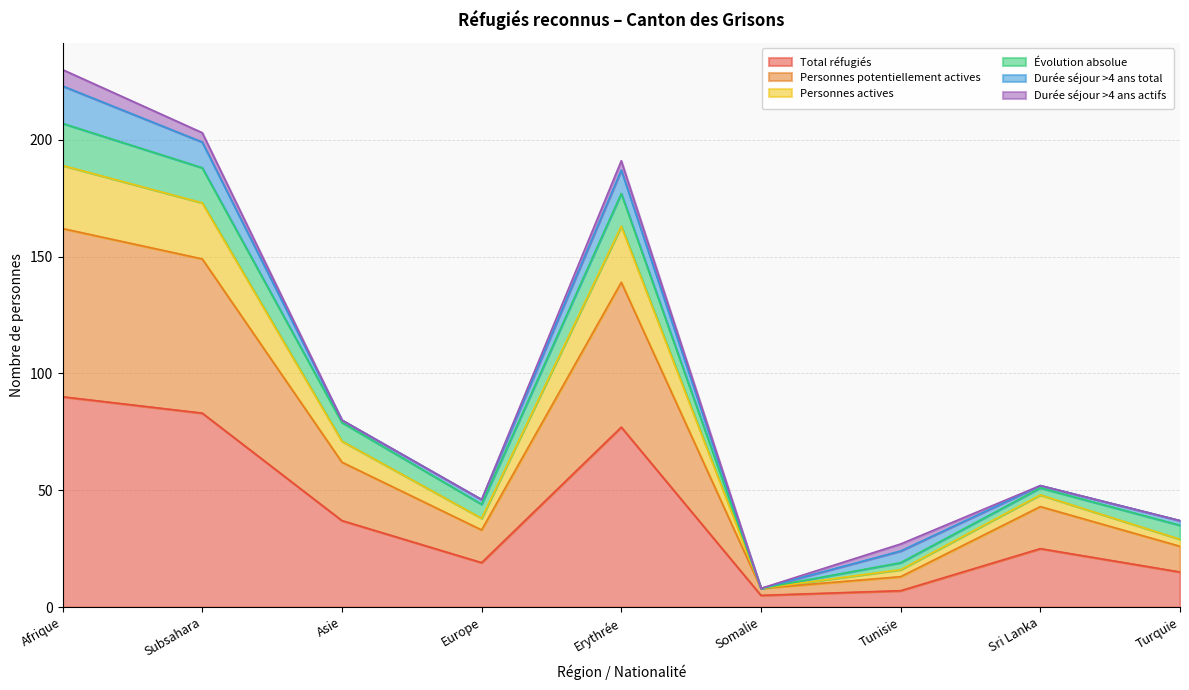

At which category is the sum across all series the highest?

Afrique